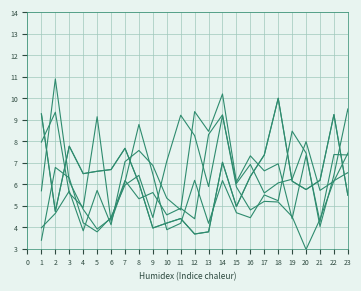

True or false: 1.0 + 1.0 5% and 0.2 + 0.2 5%_b cross at least once.

True